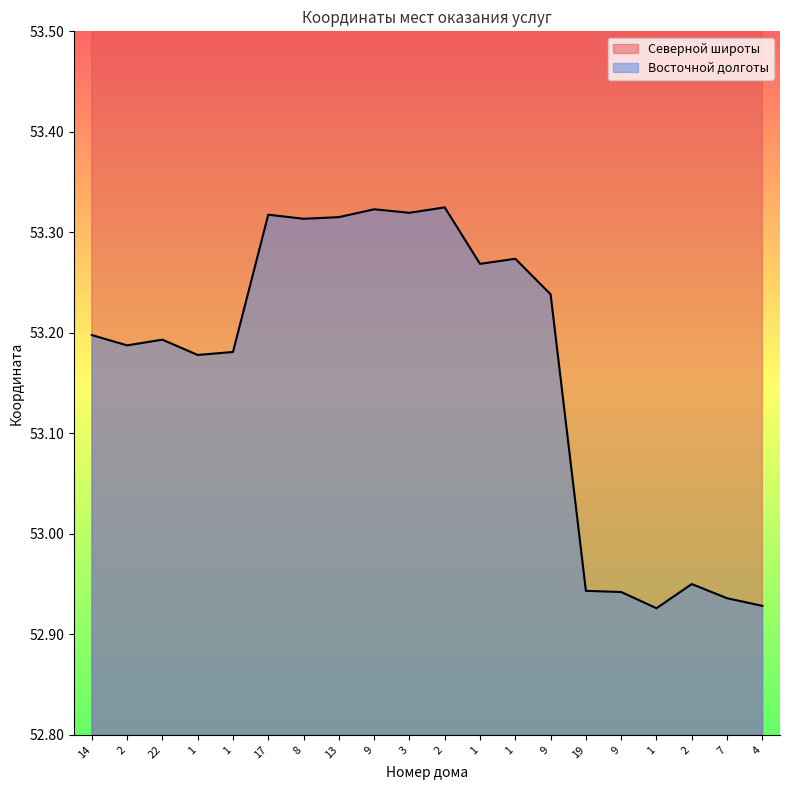

Count the number of data series in this chart.

2